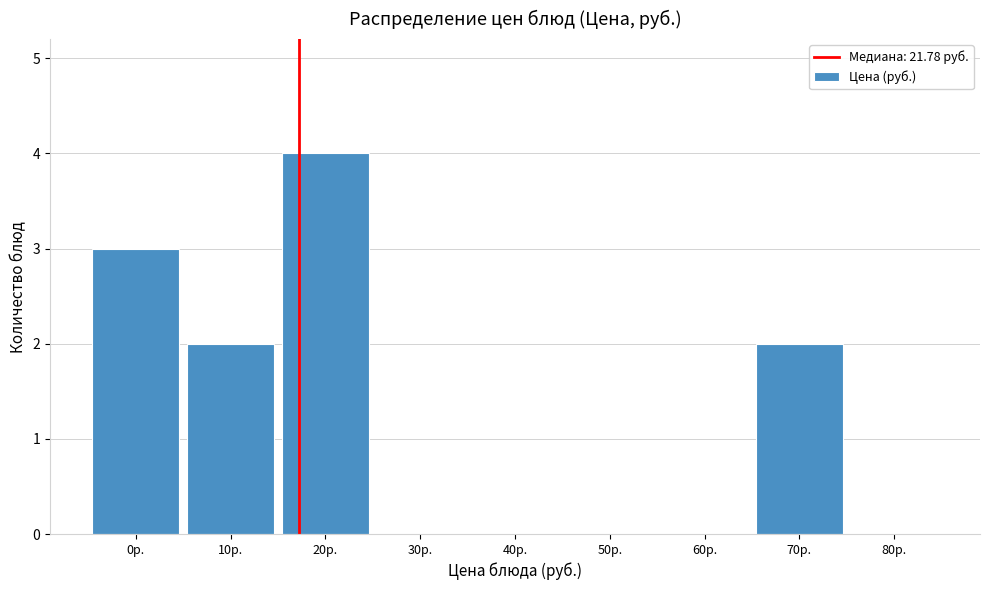

Reading left to right, extract all data points from this chart.

0р.=3	10р.=2	20р.=4	30р.=0	40р.=0	50р.=0	60р.=0	70р.=2	80р.=0